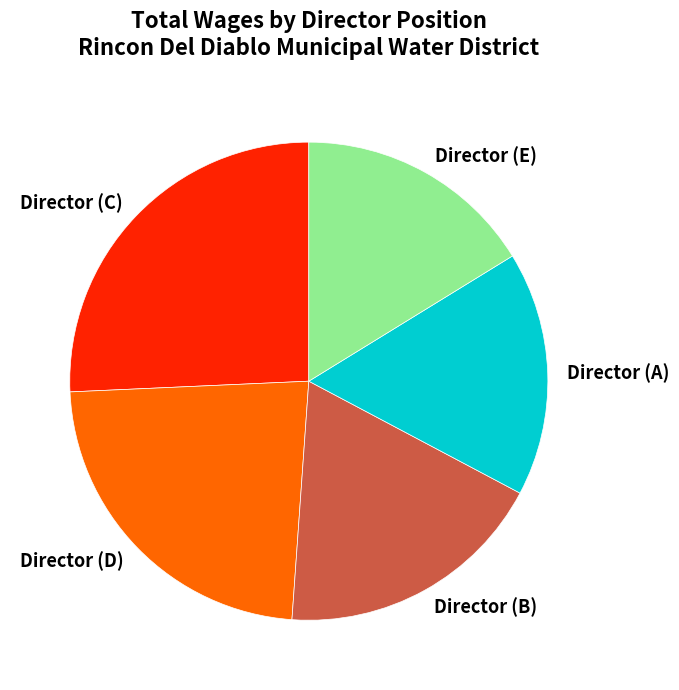

Is Director (D) the majority of the pie?

No